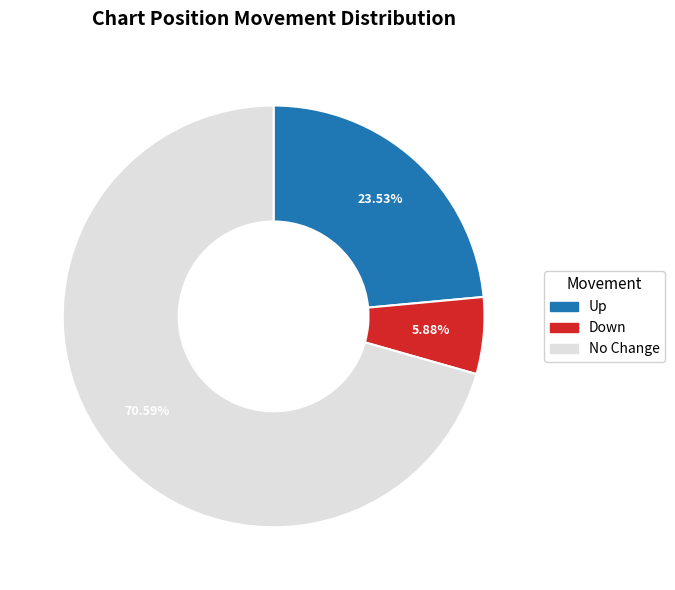

Does any single category account for the majority?

Yes